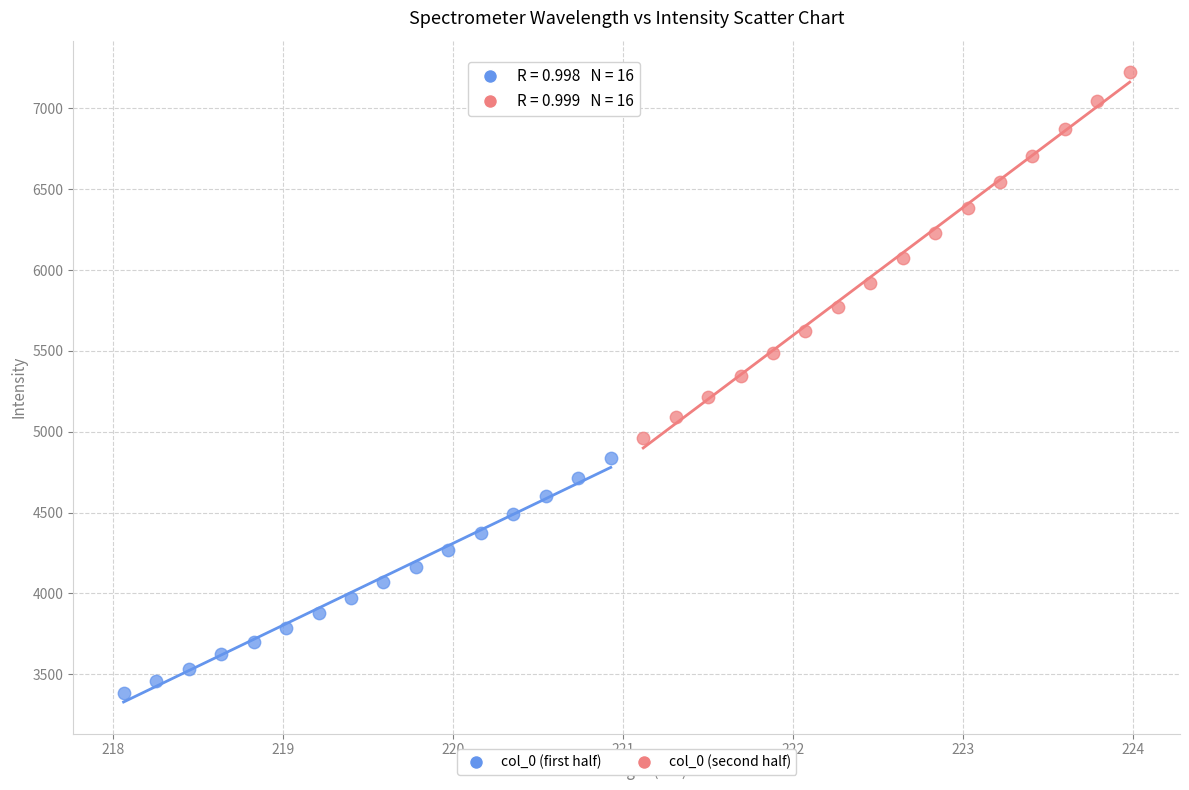

Which series contains the highest Y value?

col_0 (second half)